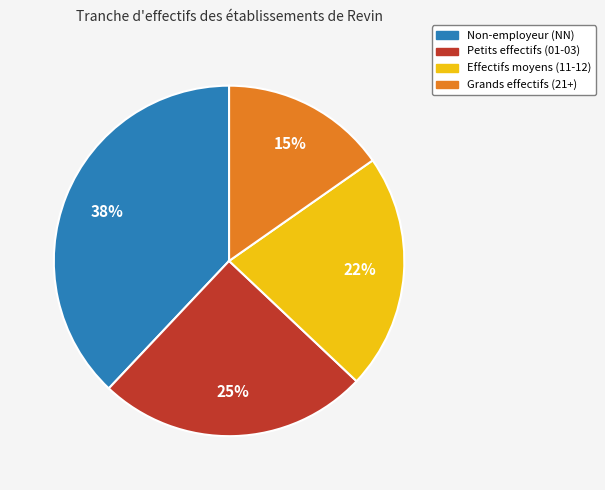

To the nearest percent, what is the difference between the largest and smallest slice percentages?

23%